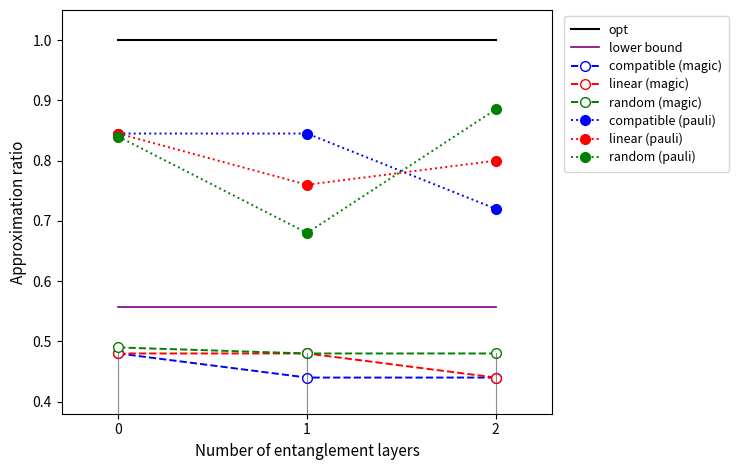

Which series has the widest spread of values?

random (pauli)